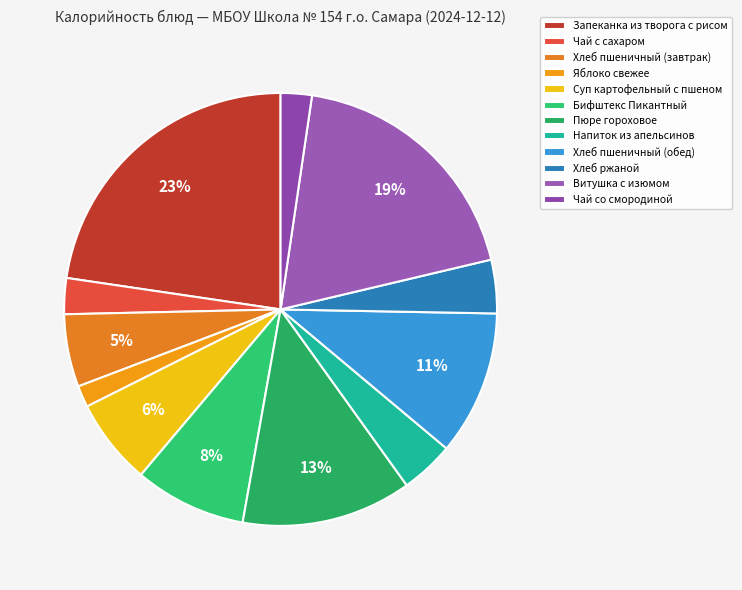

To the nearest percent, what is the combined percentage of Чай со смородиной and Напиток из апельсинов?

6%